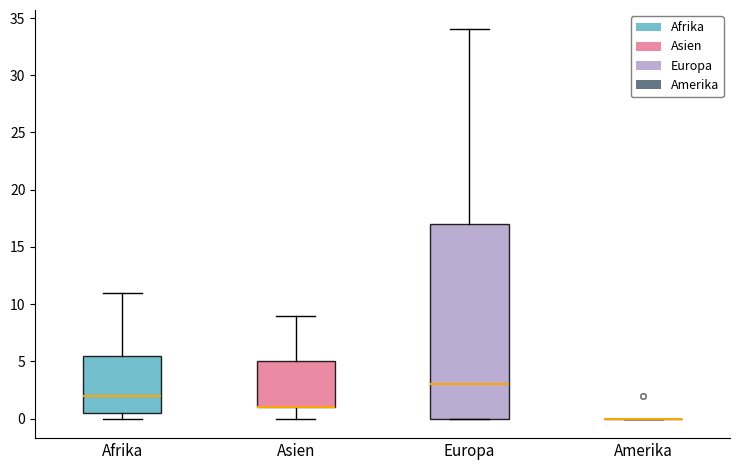

Where is the lower edge of the box for Europa on the y-axis? The values are not printed on the chart, so give them approximately, as read against the axis.

0.0